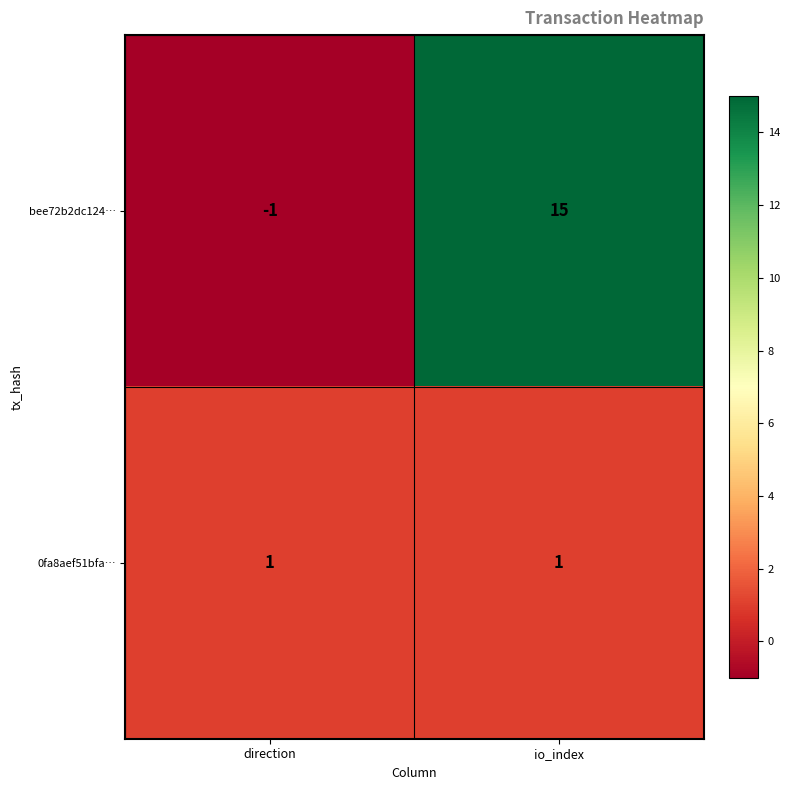

At which category is the sum across all series the highest?

io_index